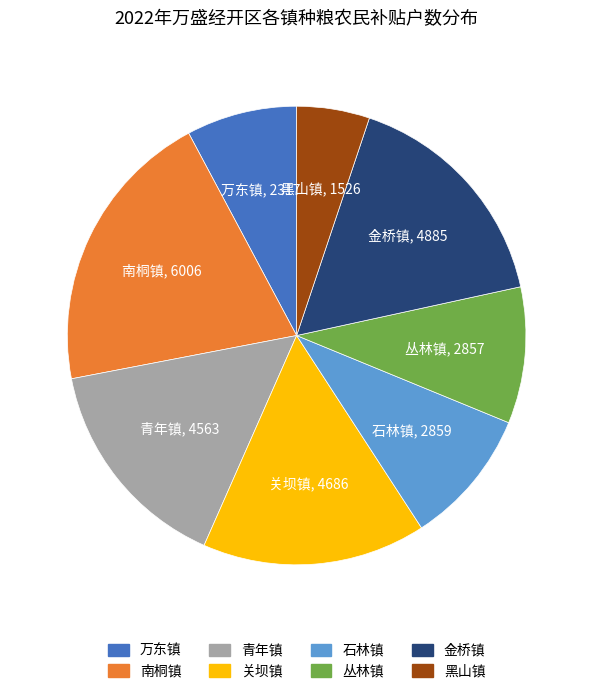

What is the ratio of the value at 金桥镇 to the value at 黑山镇?

3.2